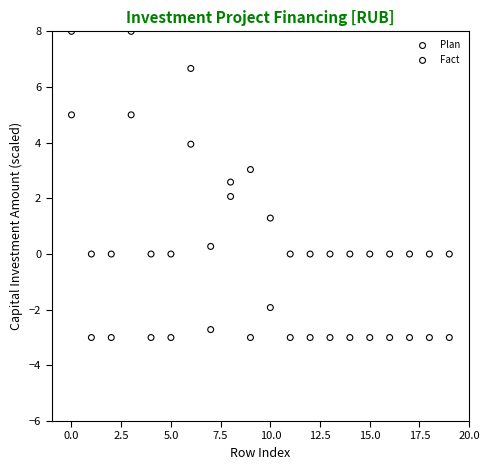

Which series reaches the minimum Y coordinate?

Fact